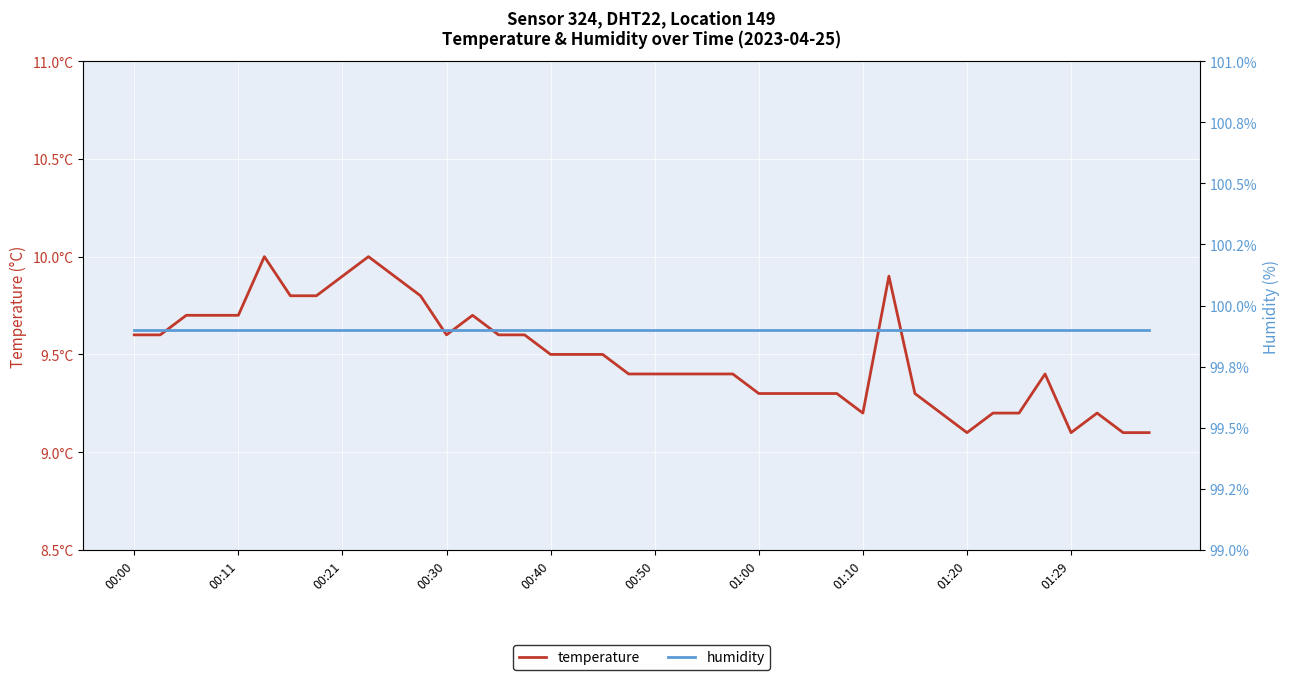

Is the value of temperature at 22 greater than the value of humidity at 30?

No